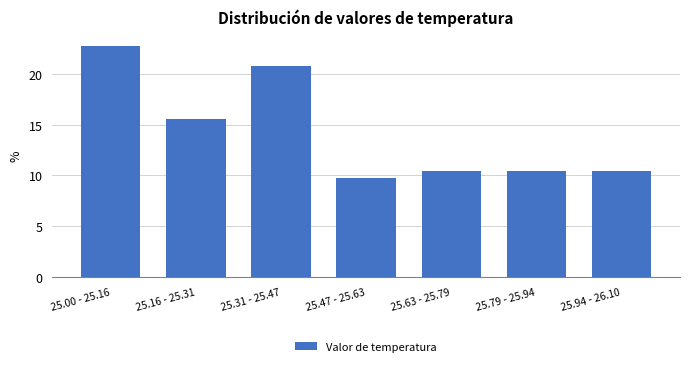

Reading left to right, extract all data points from this chart.

22.7	15.6	20.8	9.7	10.4	10.4	10.4